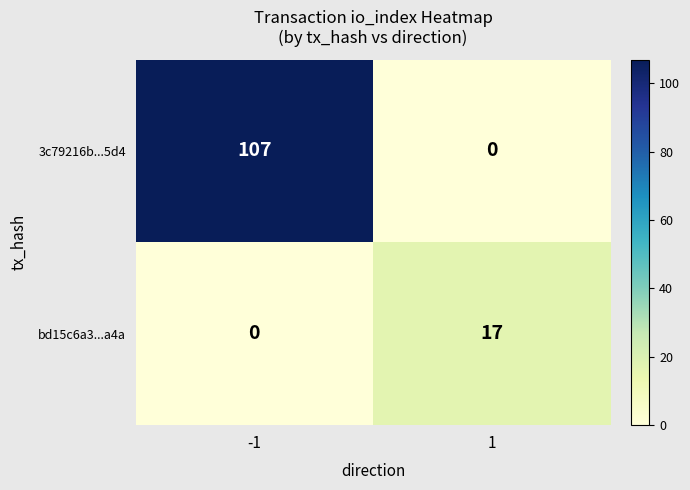

Which series has the largest total across all categories?

3c79216b...5d4